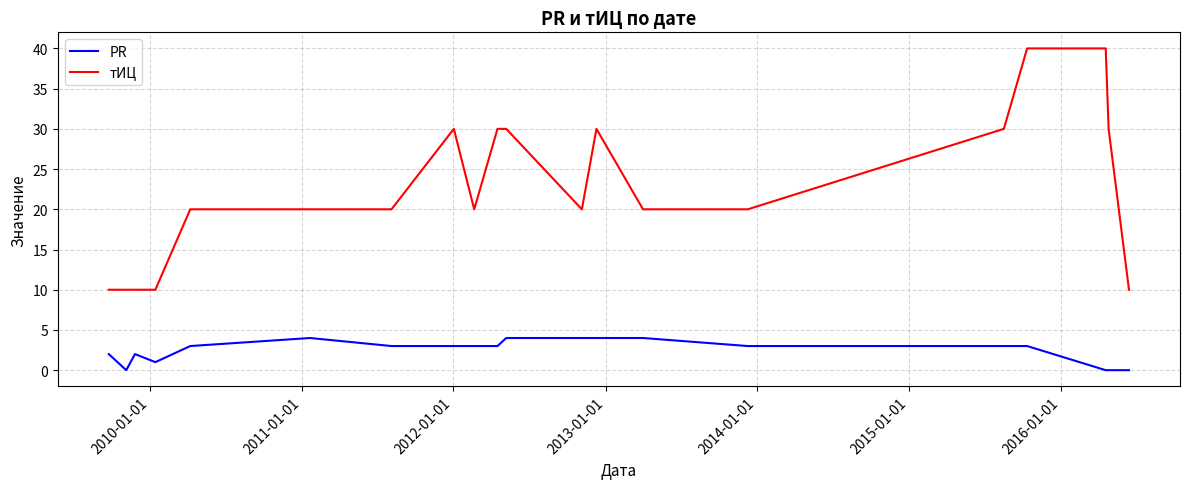

What is the difference between the maximum and minimum values in the PR series?

4